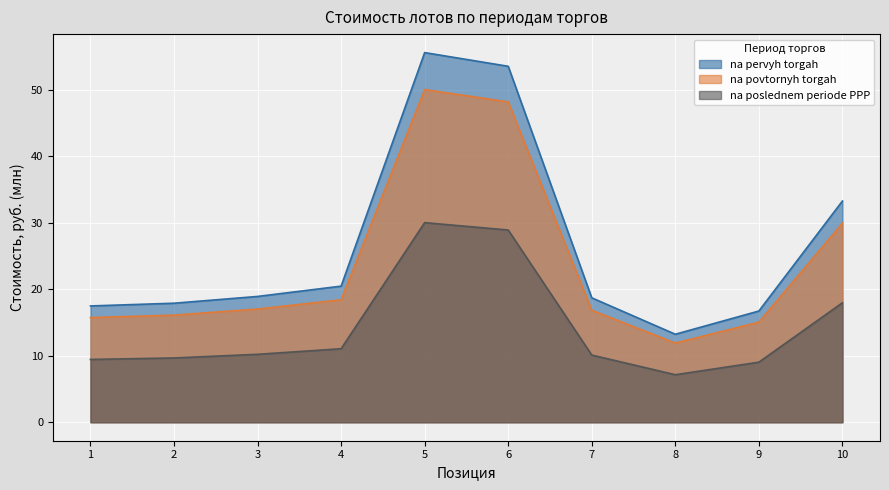

Reading right to left, transcribe all the data shown in this chart.

na pervyh torgah: 10=33.3	9=16.7	8=13.2	7=18.7	6=53.5	5=55.6	4=20.5	3=18.9	2=17.9	1=17.5
na povtornyh torgah: 10=18.0	9=9.0	8=7.1	7=10.1	6=28.9	5=30.0	4=11.1	3=10.2	2=9.7	1=9.4
na poslednem periode PPP: 10=29.9	9=15.1	8=11.9	7=16.8	6=48.2	5=50.0	4=18.4	3=17.0	2=16.1	1=15.7